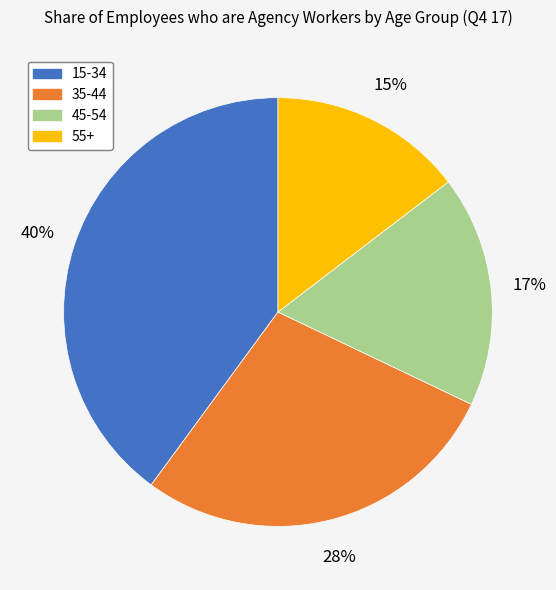

Count the number of slices in the pie.

4